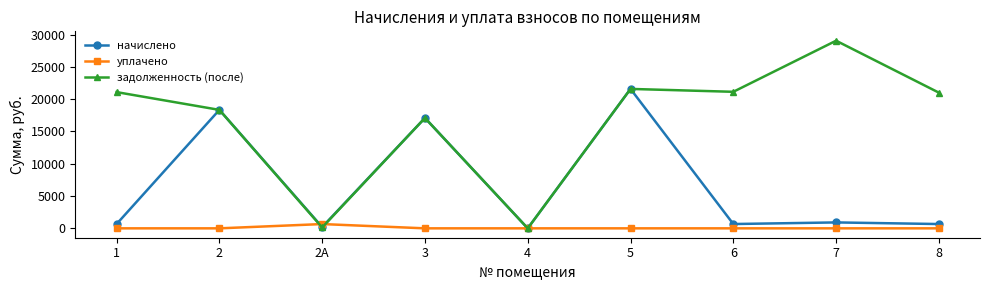

List the series in order of their peak value, highest first.

задолженность (после), начислено, уплачено